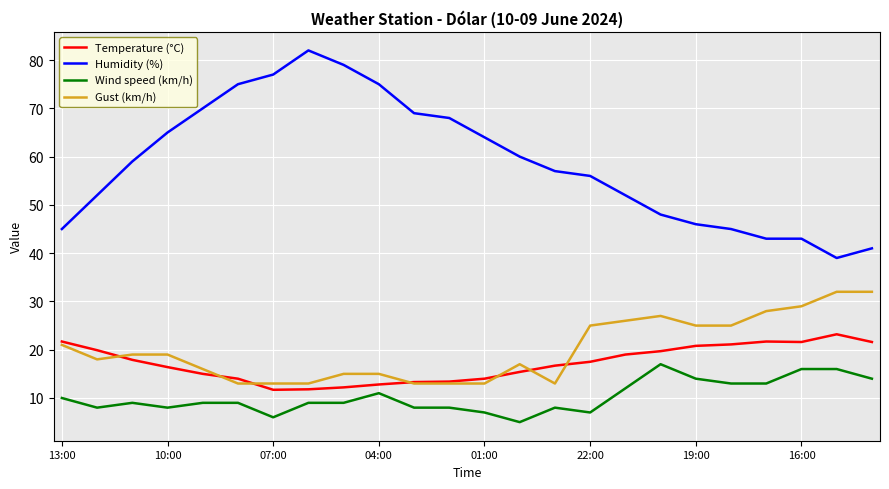

At how many categories does at least one series exceed 22?

24